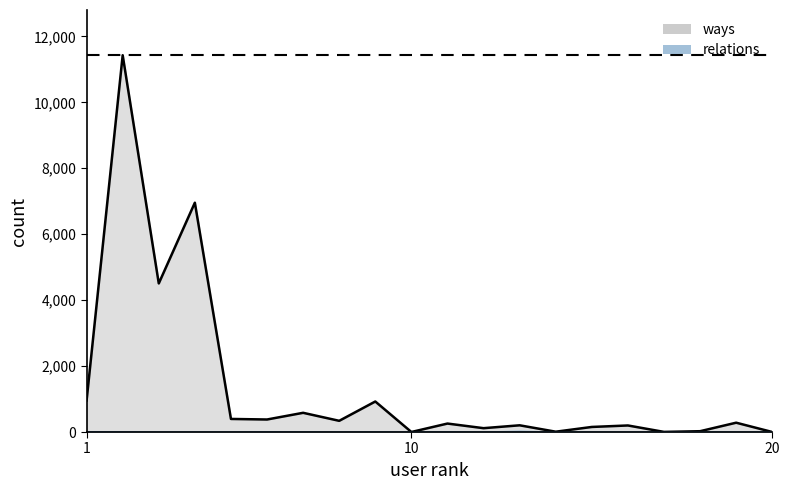

True or false: ways and relations cross at least once.

False